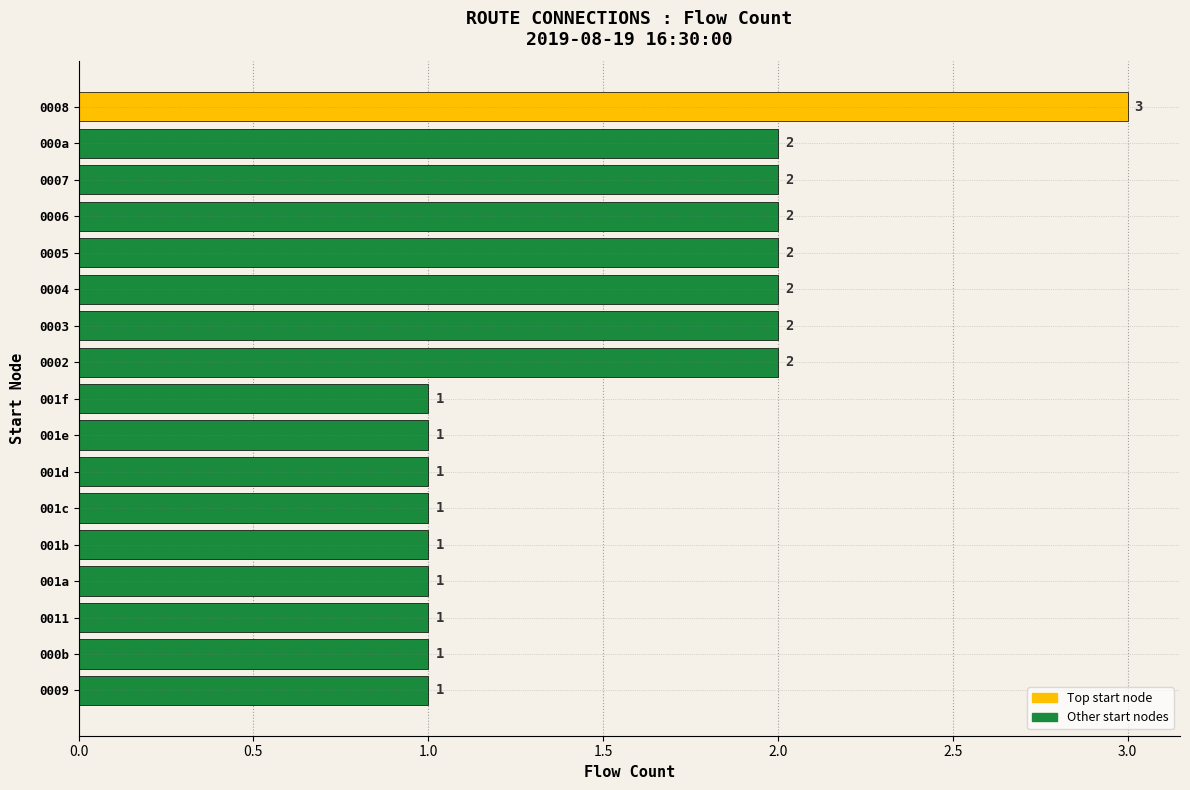

What is the difference between the maximum and minimum values?

2